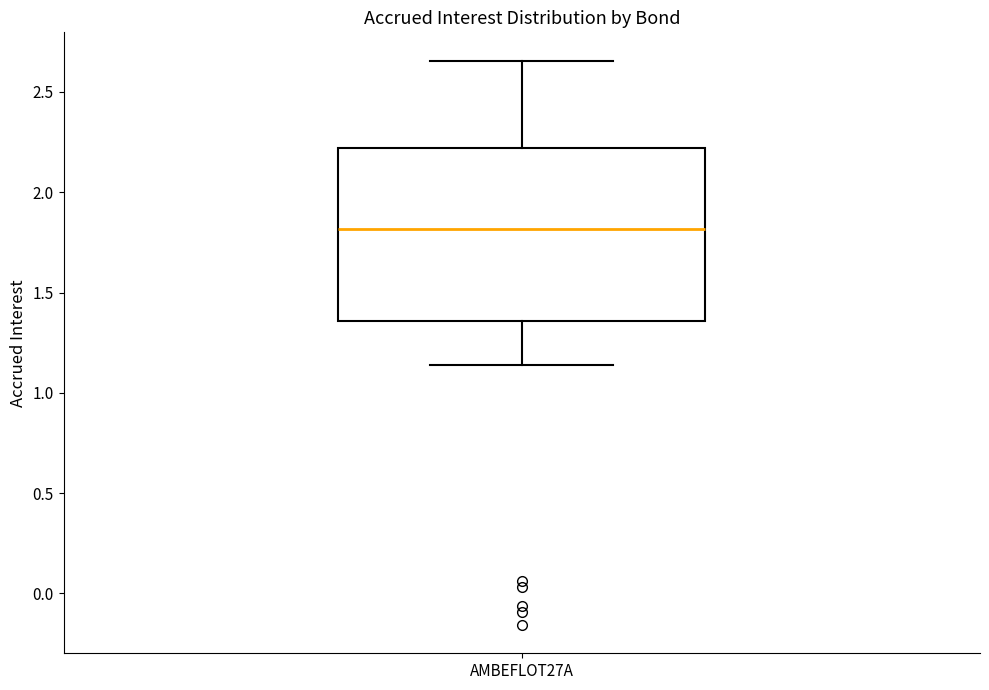

Transcribe this box plot: give where the median line is, the range the box spans, and where the two whiskers end, as read against the y-axis. The values are not printed on the chart, so give them approximately, as read against the axis.

median 1.80, box 1.35 to 2.20, whiskers 1.15 to 2.65